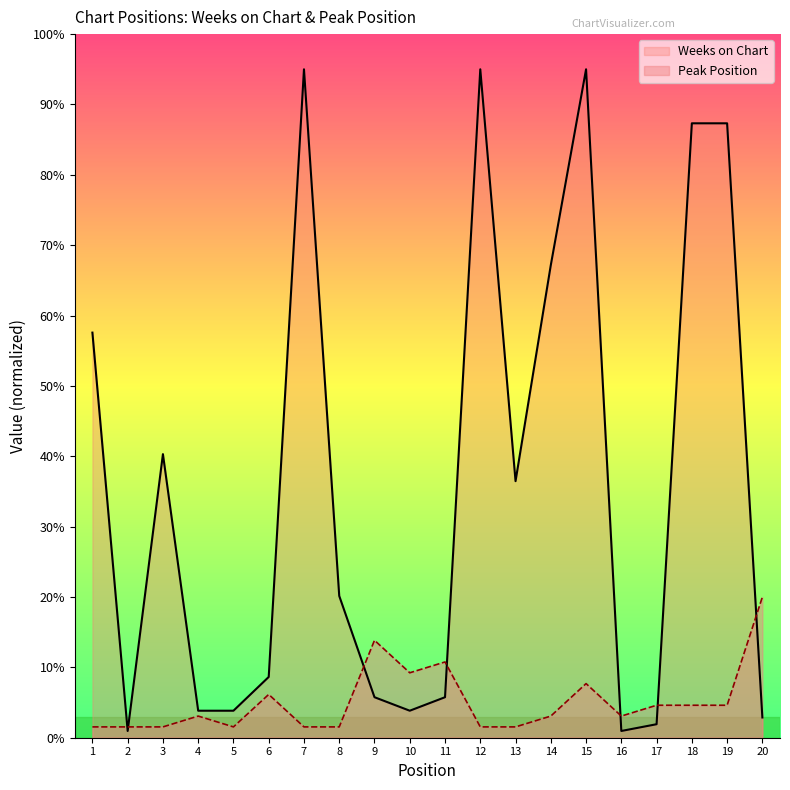

The Weeks on Chart series shows 0.5 at 2. True or false?

False